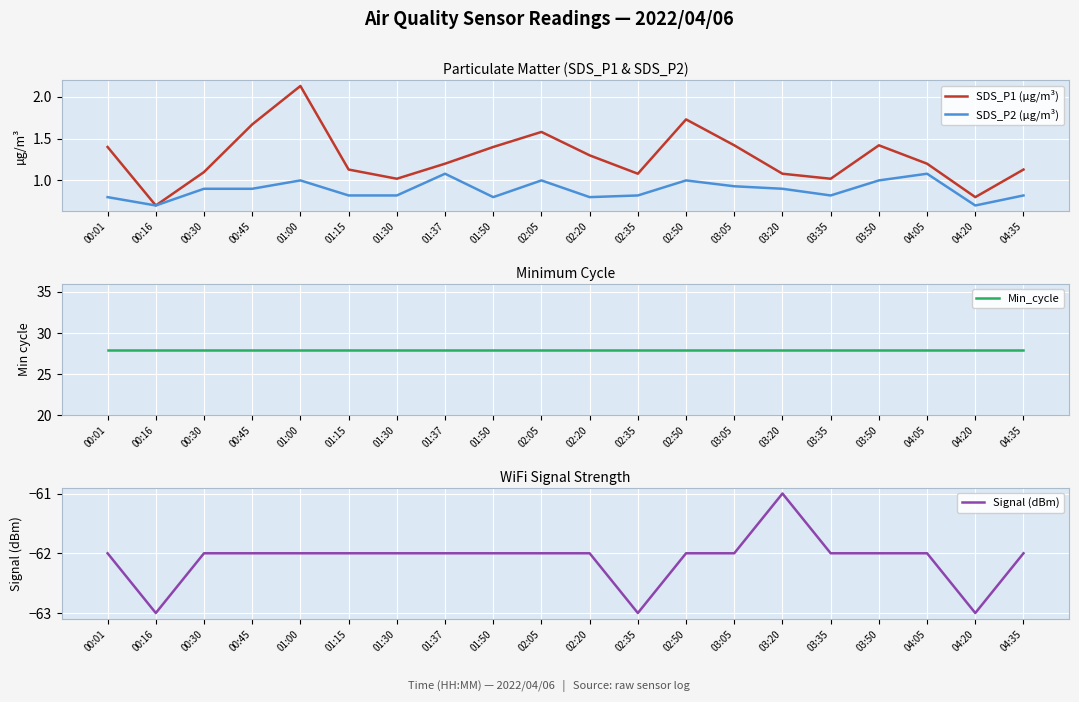

What is the total value across all series at 00:16?

-33.6